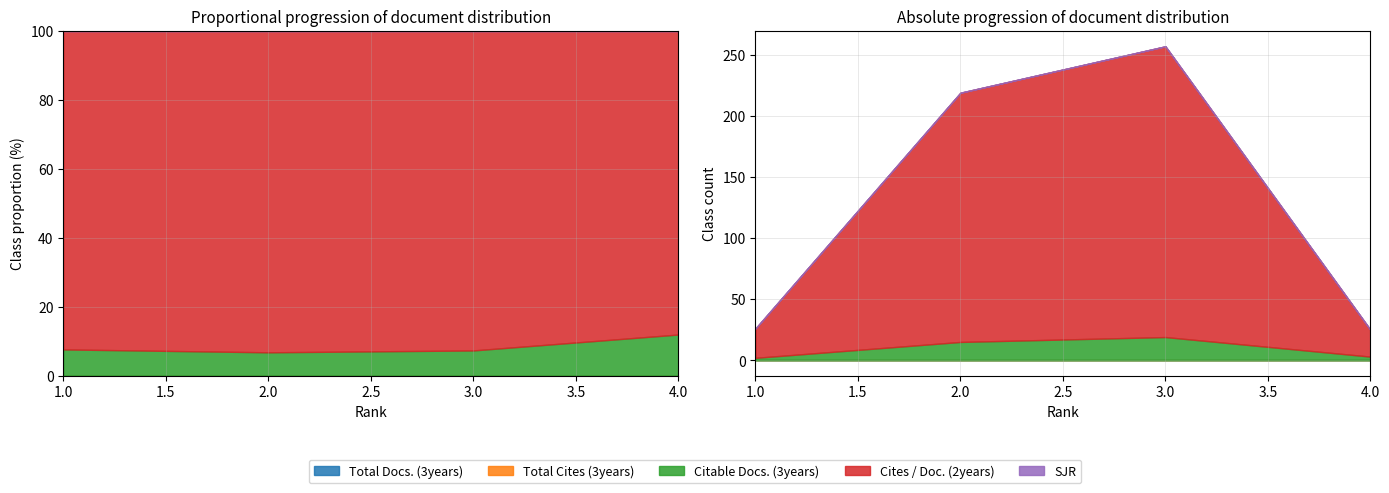

How many lines are shown in the chart?

5